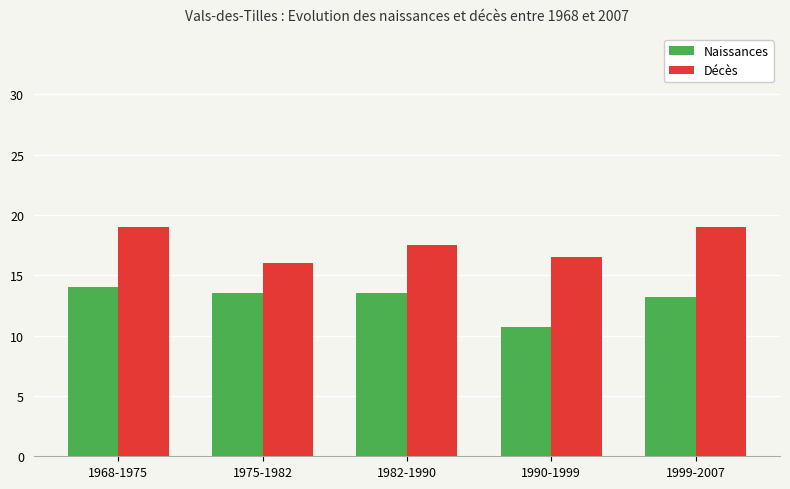

What is the difference between the Naissances values at 1975-1982 and 1968-1975?

0.5